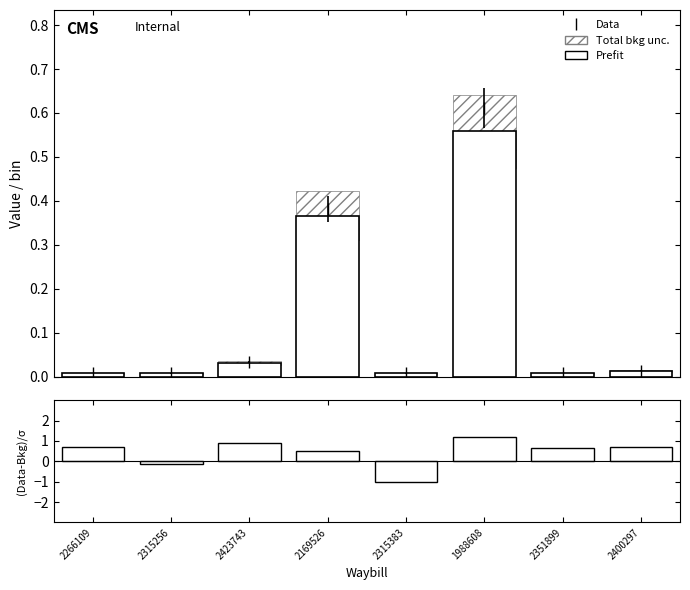

What is the maximum value for Prefit?

0.6